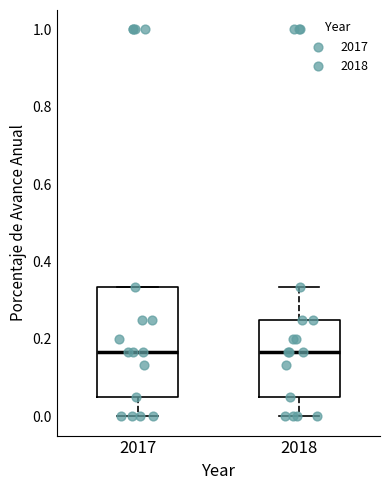

Which box is the tallest, from its lower edge to its upper edge?

2017